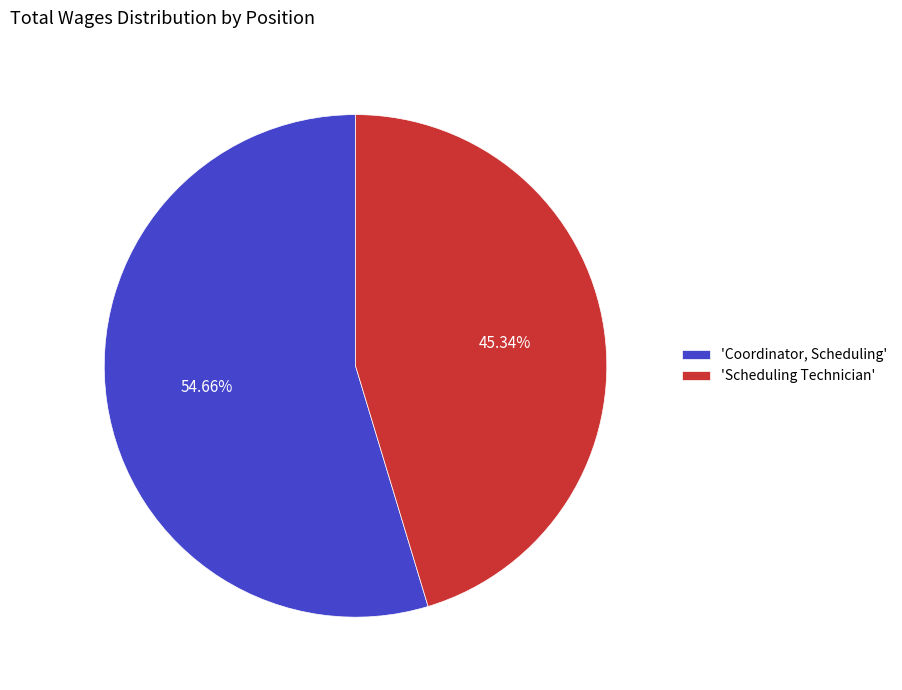

Between 'Scheduling Technician' and 'Coordinator, Scheduling', which is larger?

'Coordinator, Scheduling'